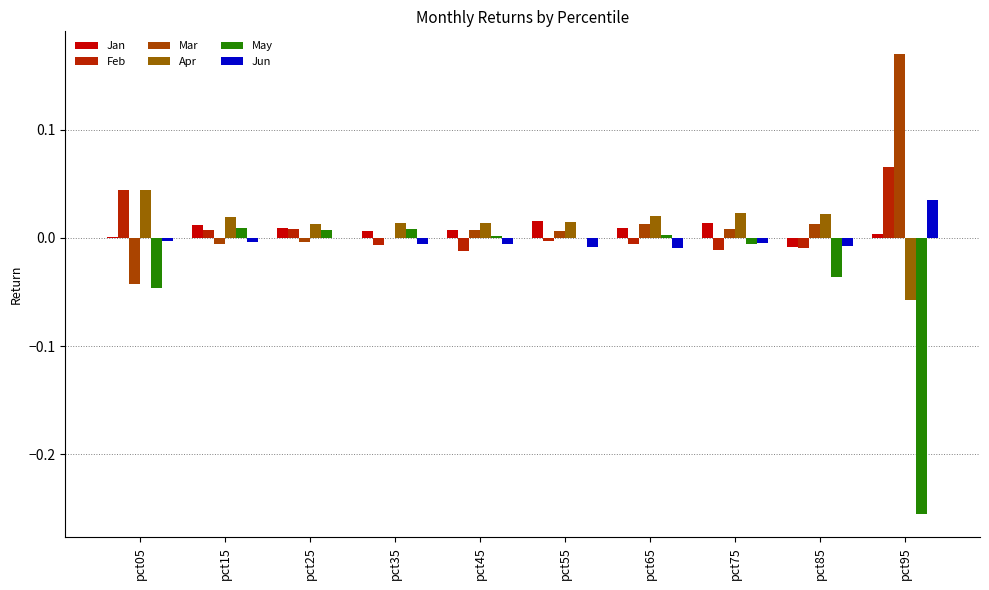

The value of May at pct55 is 0.0. True or false?

True